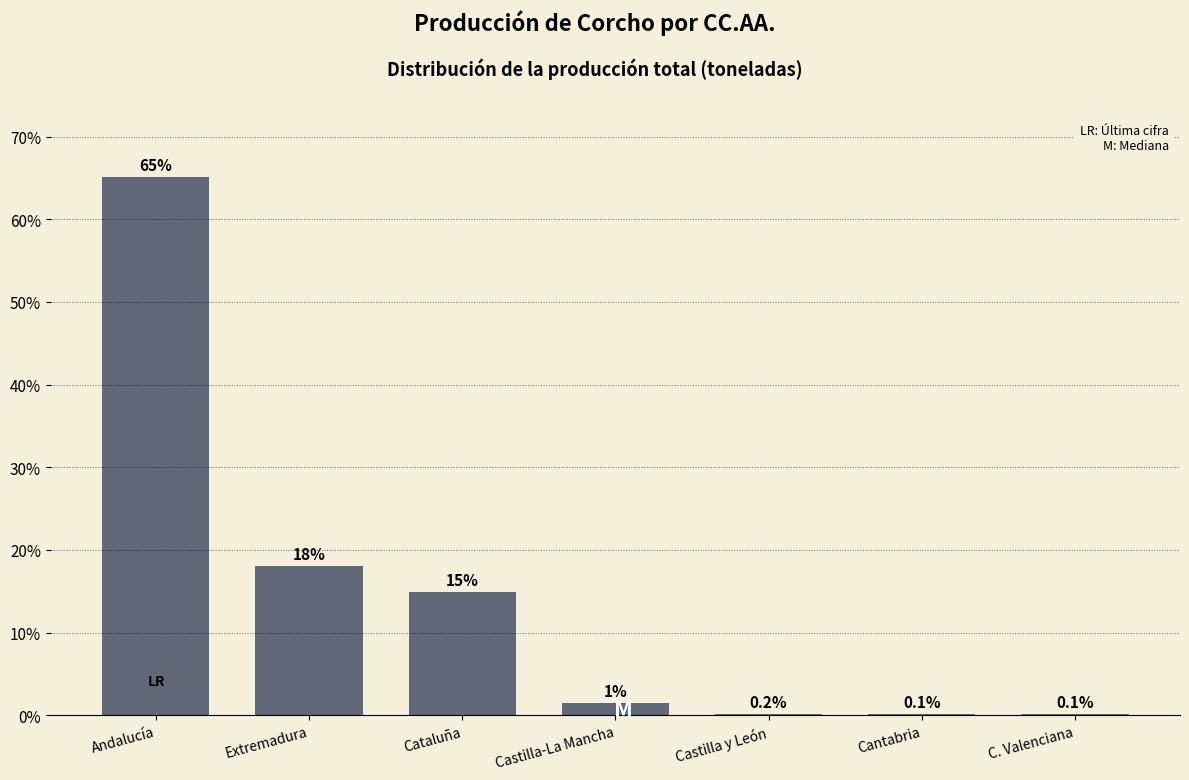

Where does the data first go above 1?

Andalucía